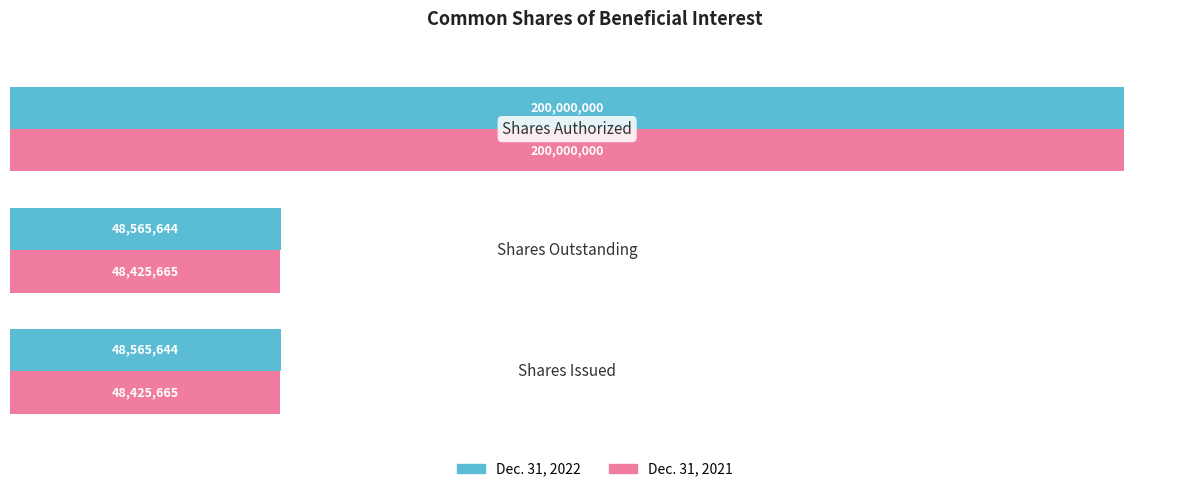

List the series in order of their overall mean, lowest first.

Dec. 31, 2021, Dec. 31, 2022